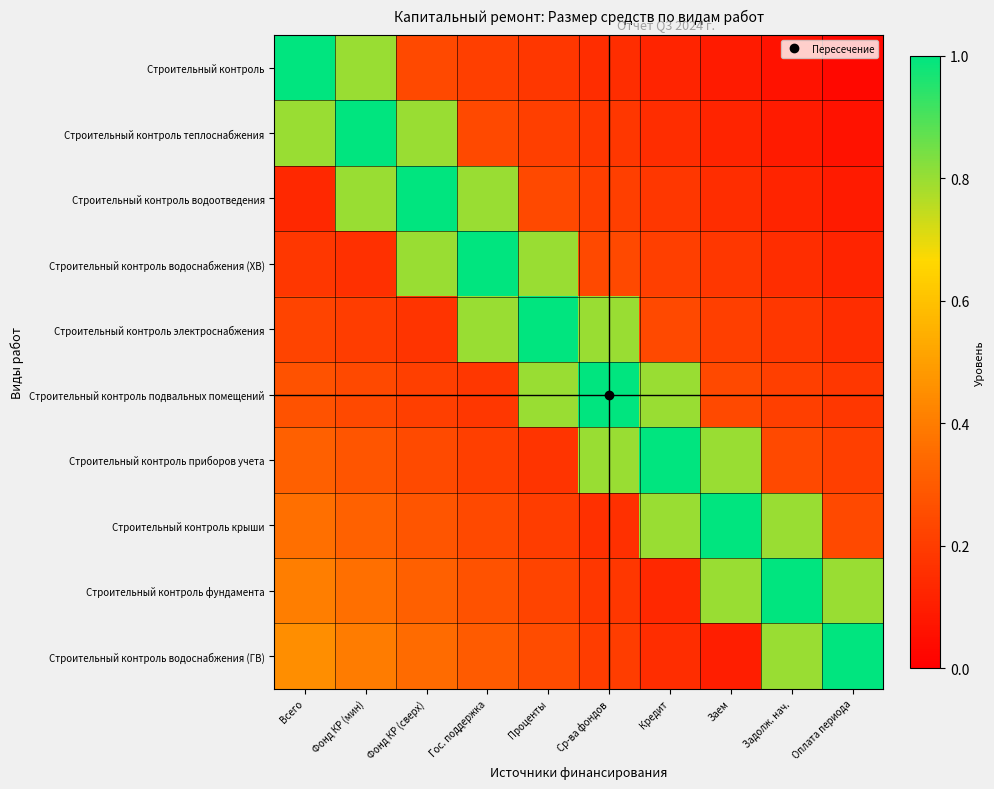

Which has a higher value, Заем or Фонд КР (сверх)?

Фонд КР (сверх)